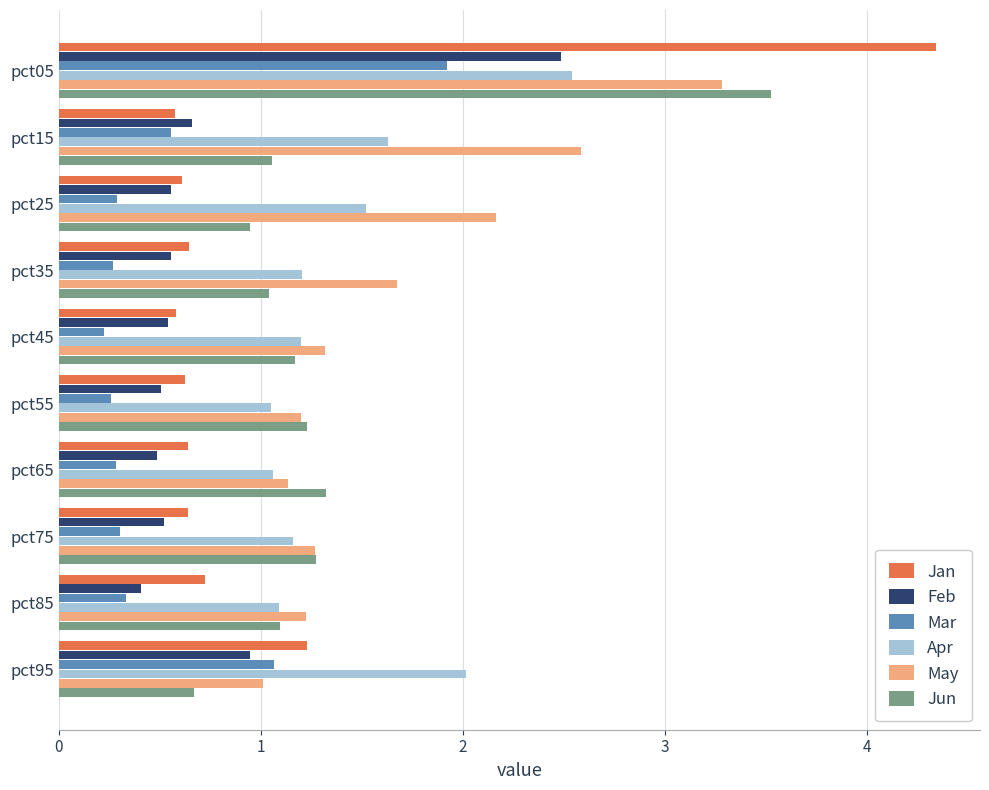

What is the total value across all series at pct05?

18.1